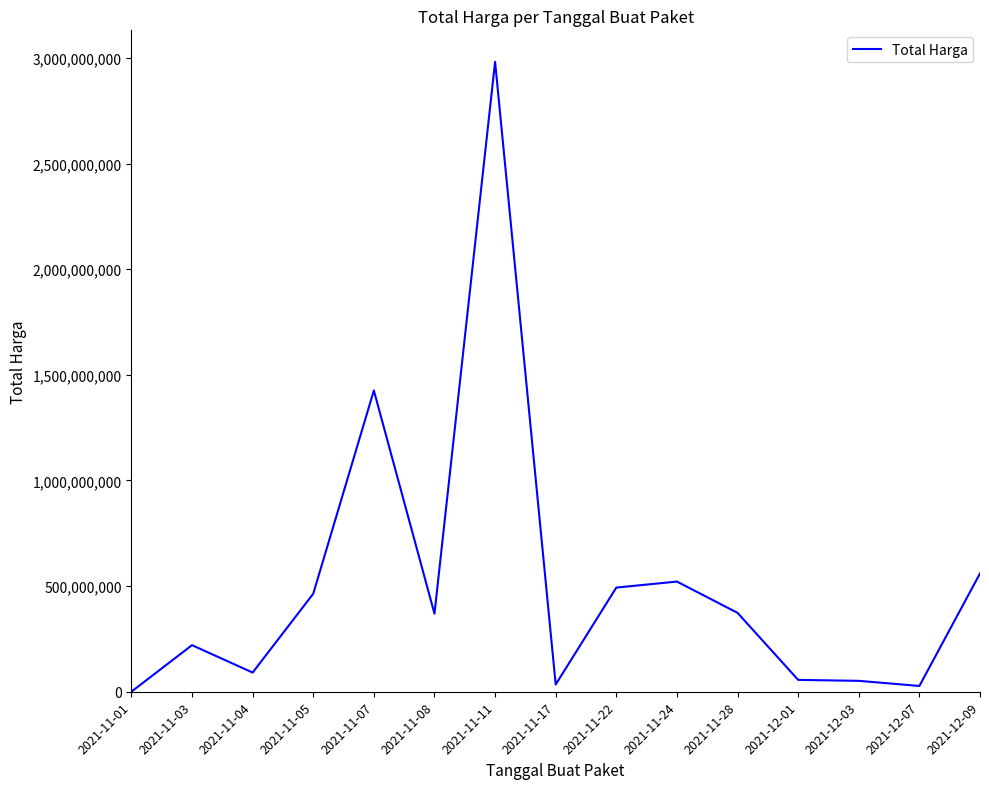

At which label is the value closest to 1490899646?

2021-11-07